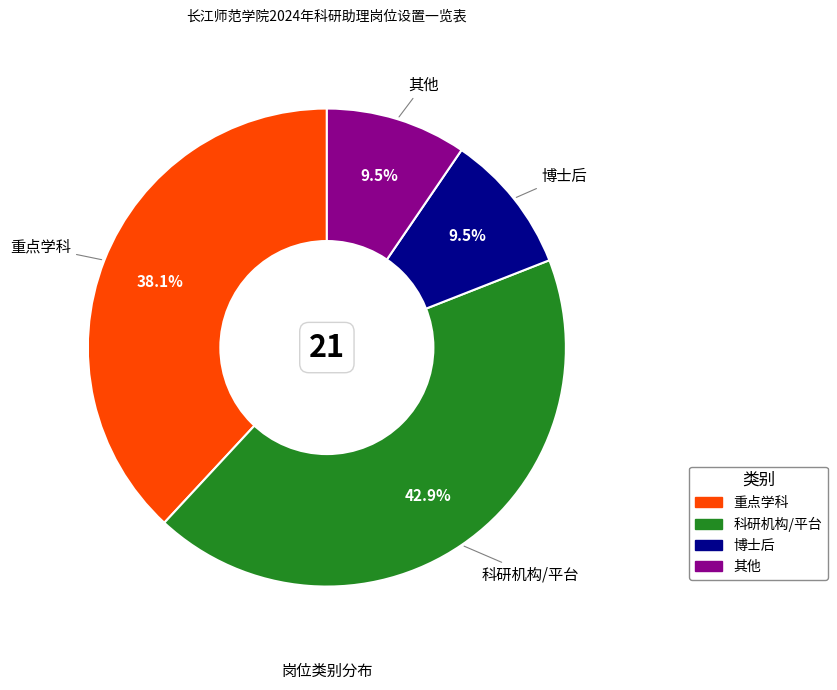

Is it true that 重点学科 is 47% of the pie?

False